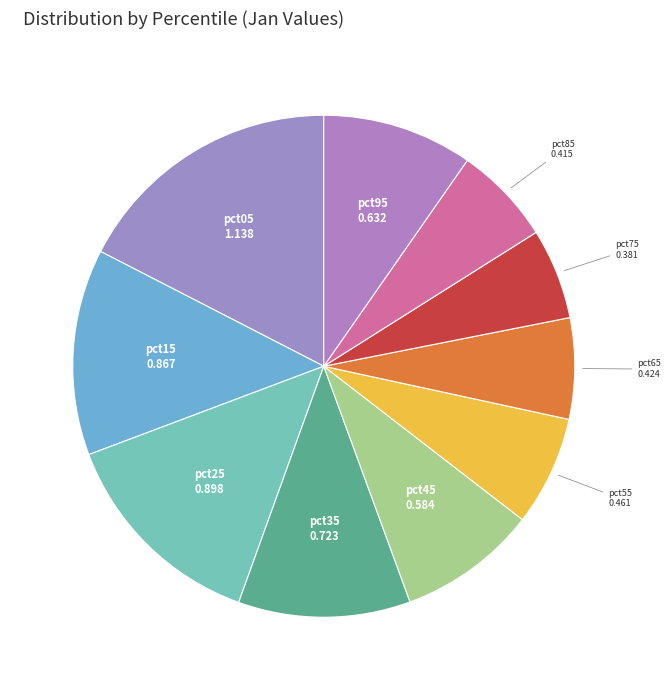

How many slices are in this pie chart?

10